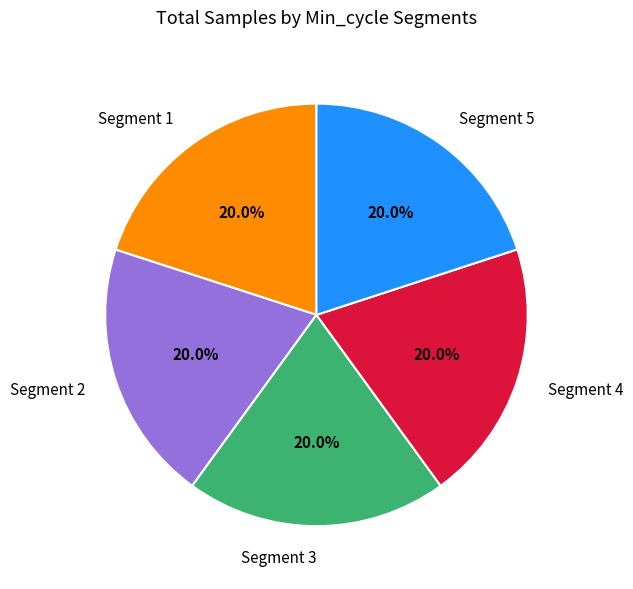

Is there a majority slice in this chart?

No